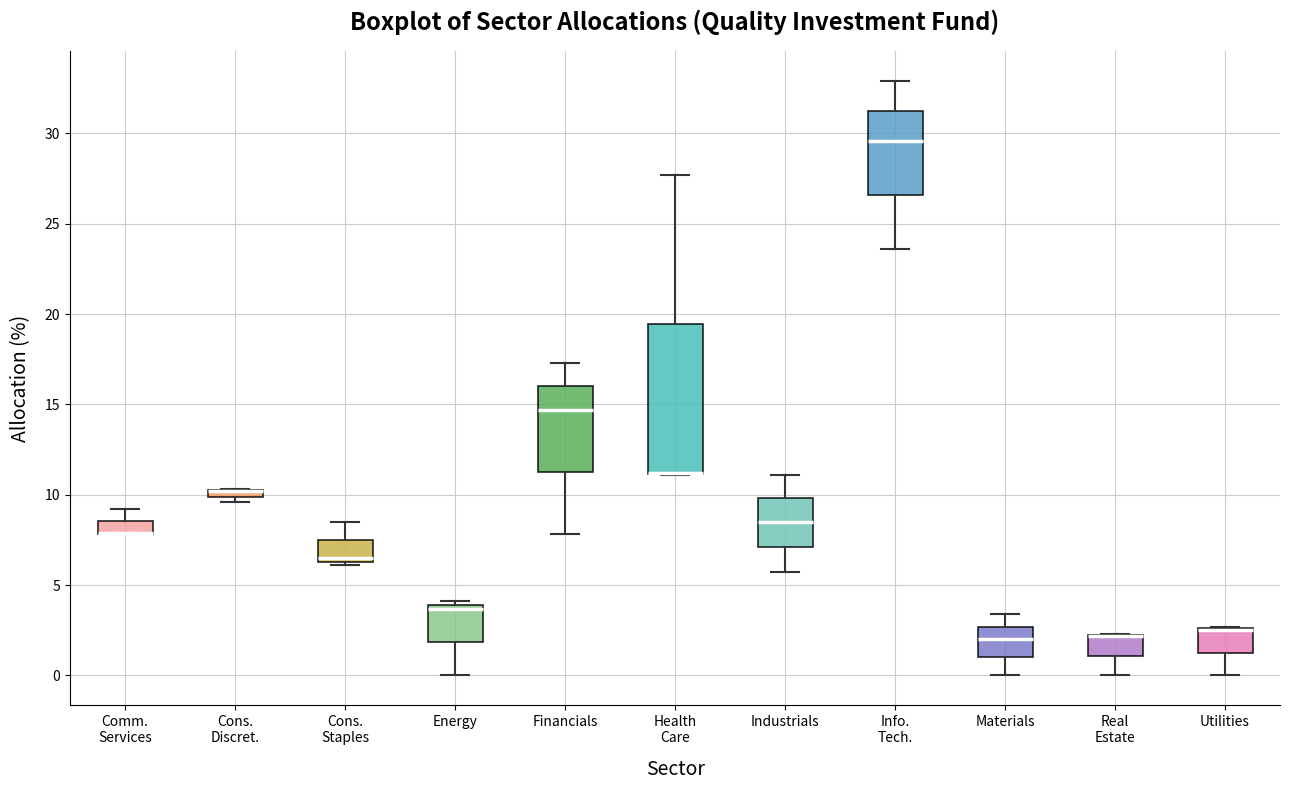

Which box is the tallest, from its lower edge to its upper edge?

Health Care